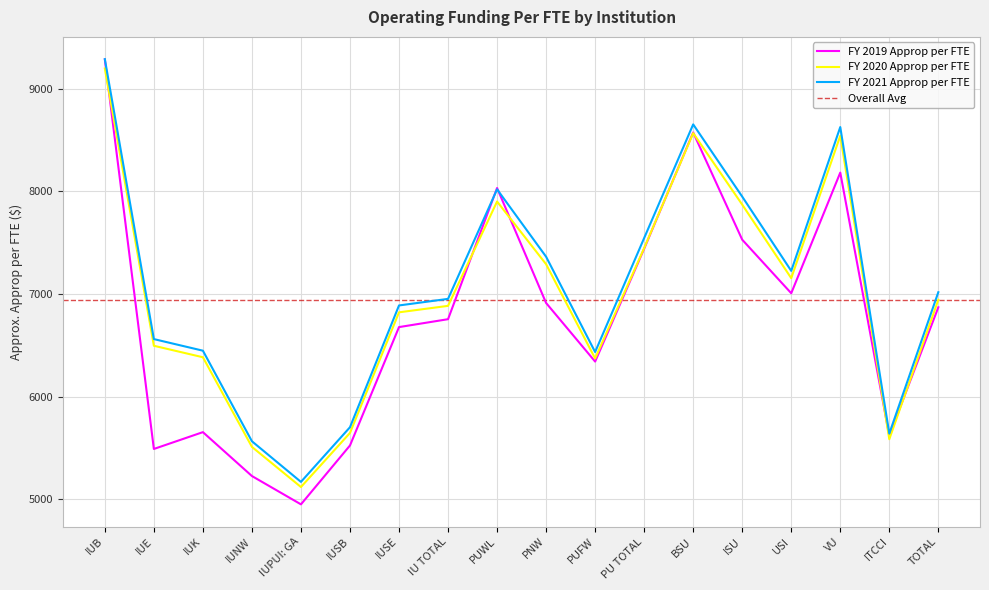

What position from the right is IUSB?

13